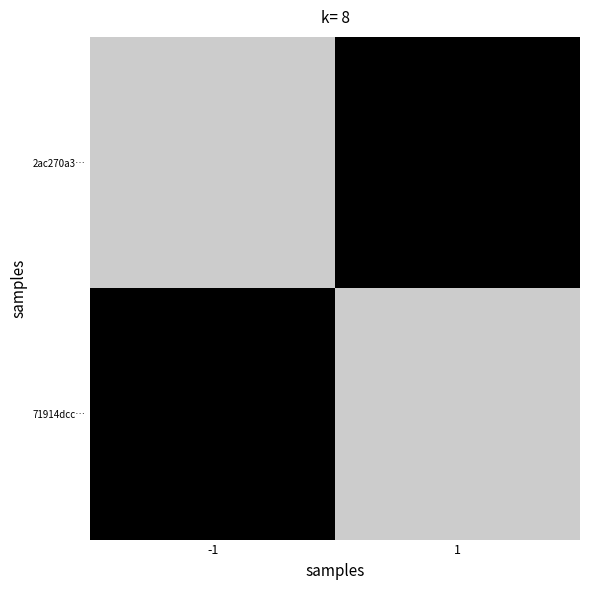

List the series in order of their peak value, highest first.

2ac270a3…, 71914dcc…